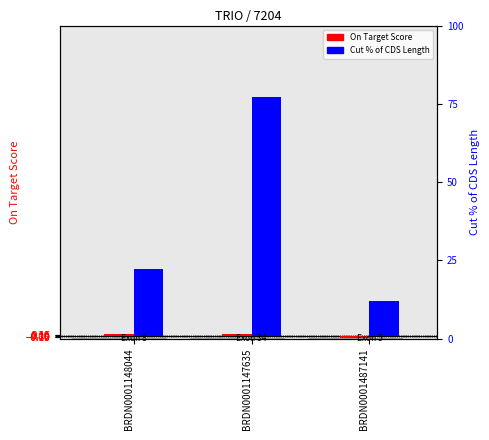

What position from the left is BRDN0001148044?

1